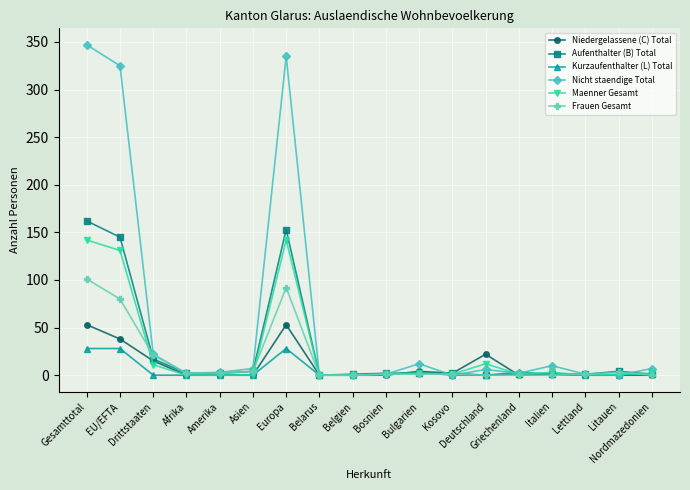

Which series has the largest total across all categories?

Nicht staendige Total